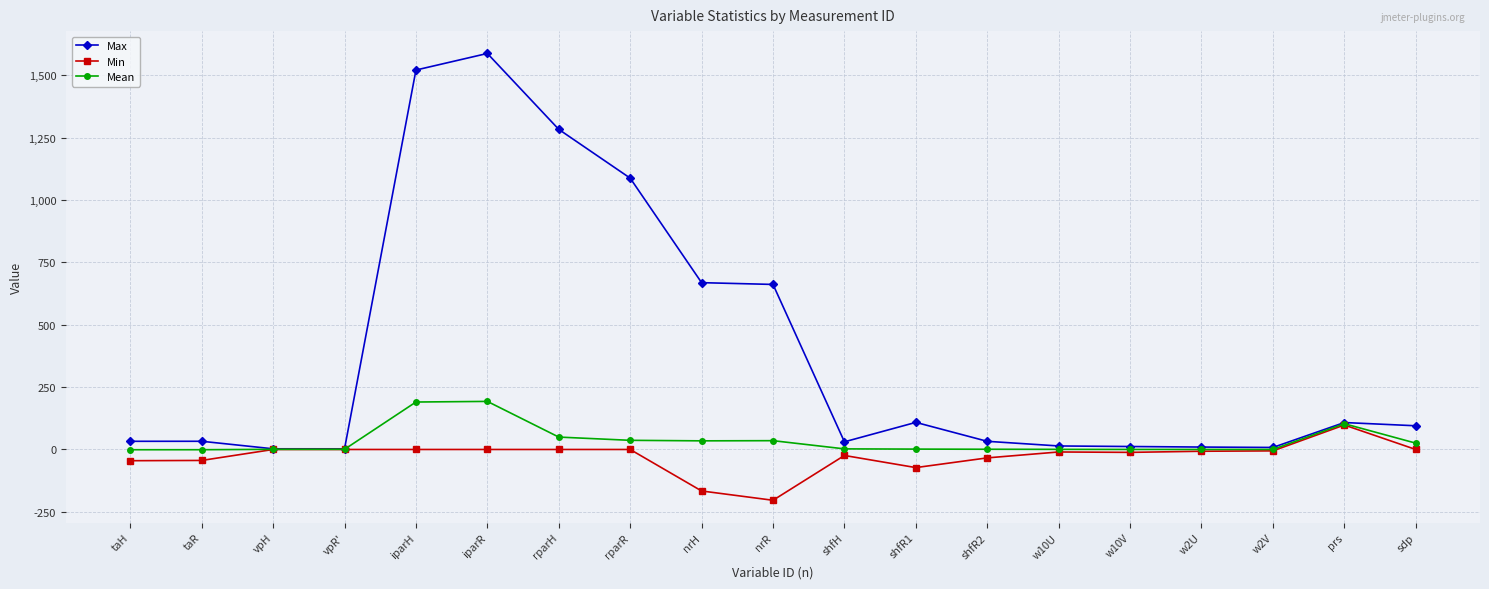

The value of Min at iparH is 0.0. True or false?

True